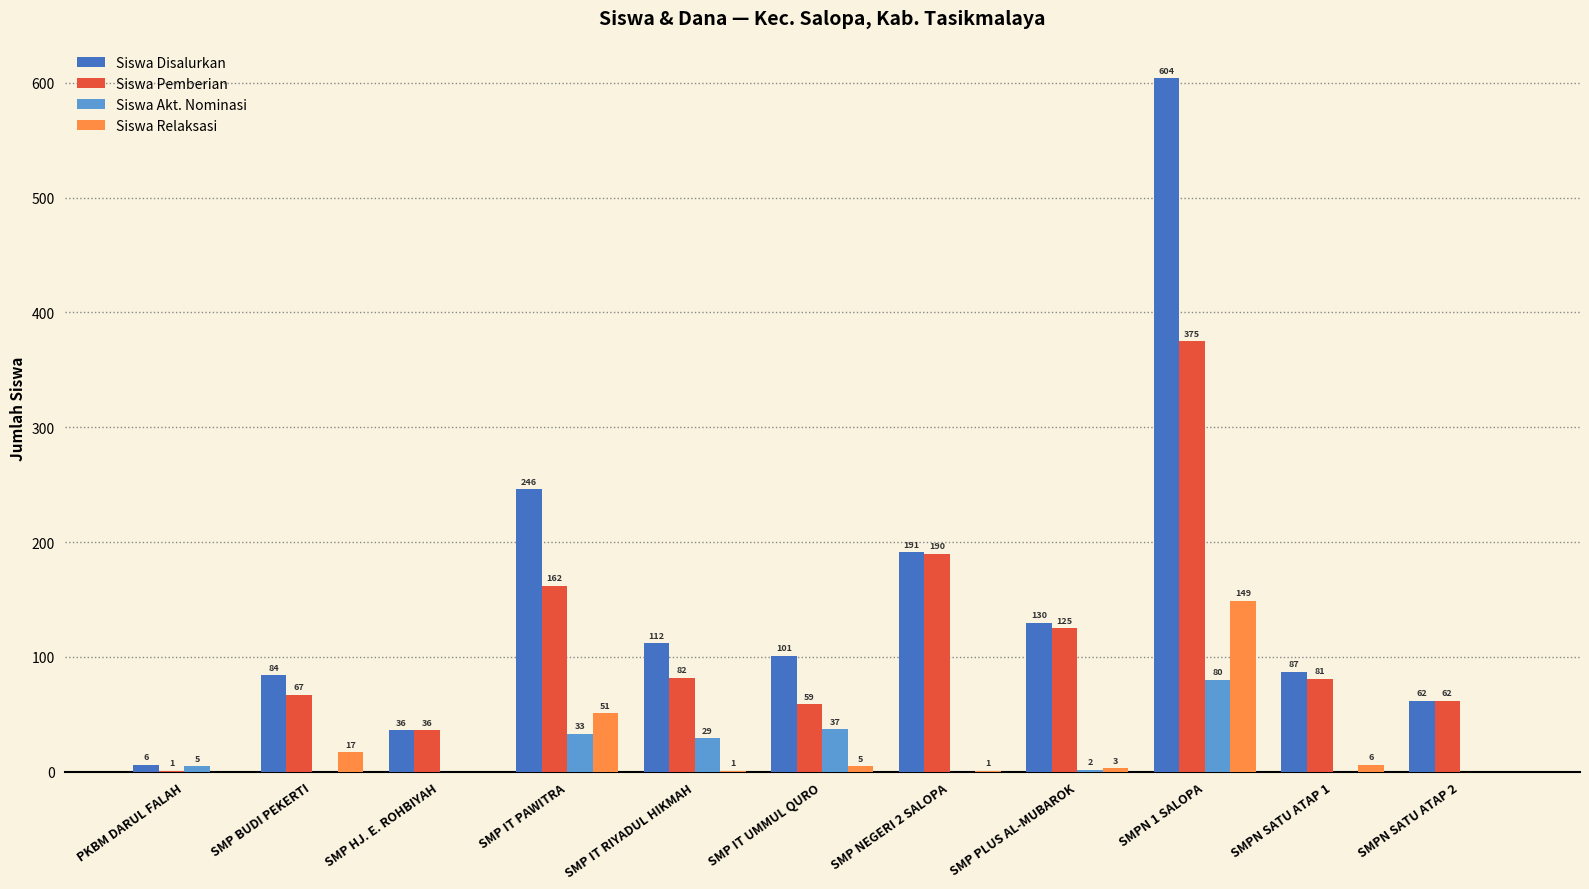

At which label does Siswa Disalurkan first exceed 101?

SMP IT PAWITRA